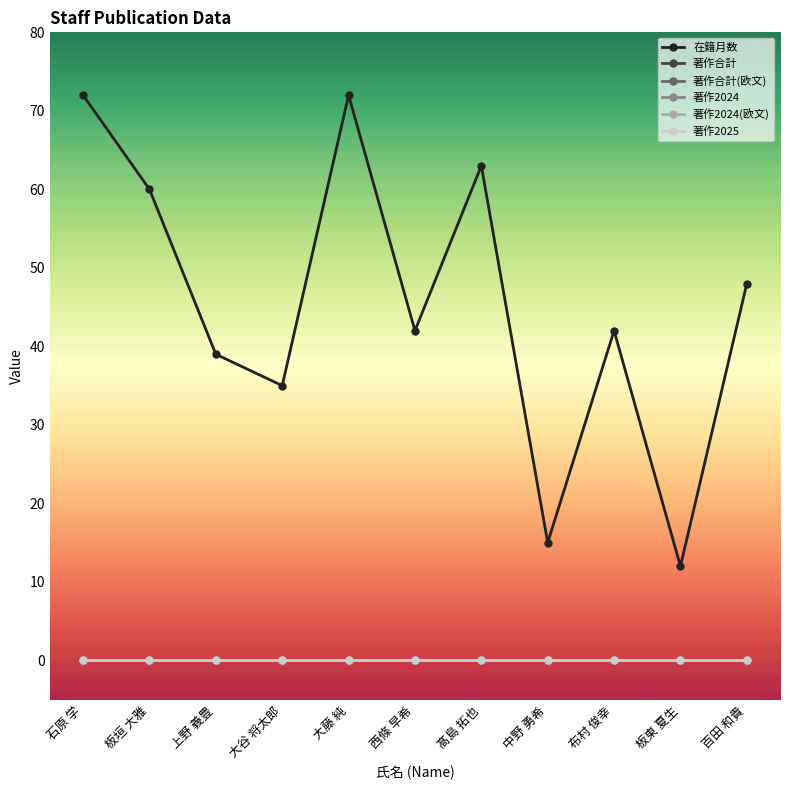

At which label is 著作合計(欧文) closest to 0?

石原 学